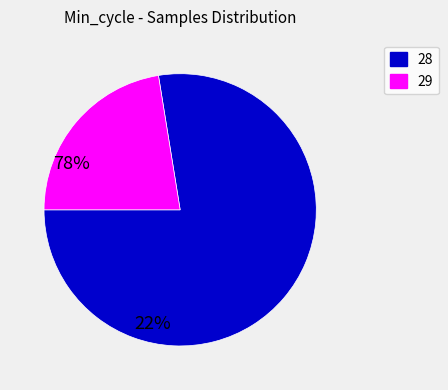

Is the sum of 29 and 28 greater than half?

Yes